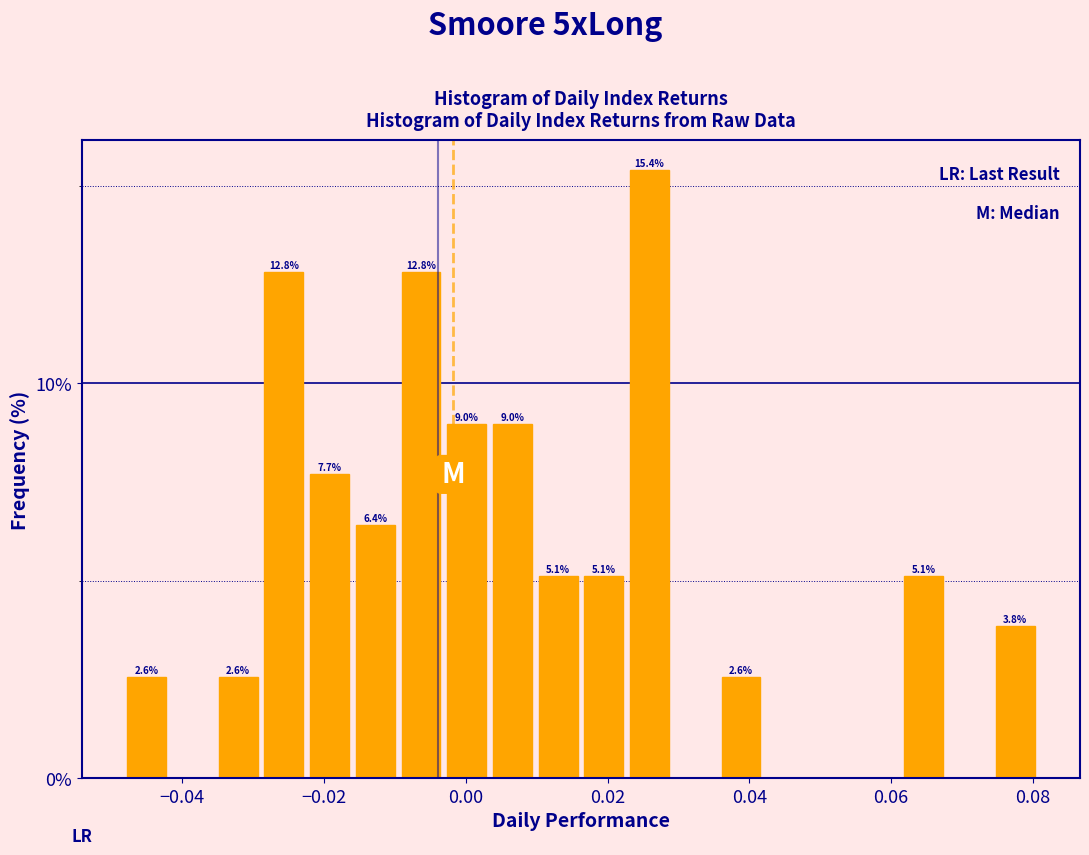

Around what value on the x-axis is the tallest bar? Give the approximate position of its centre, as read against the axis.

0.026